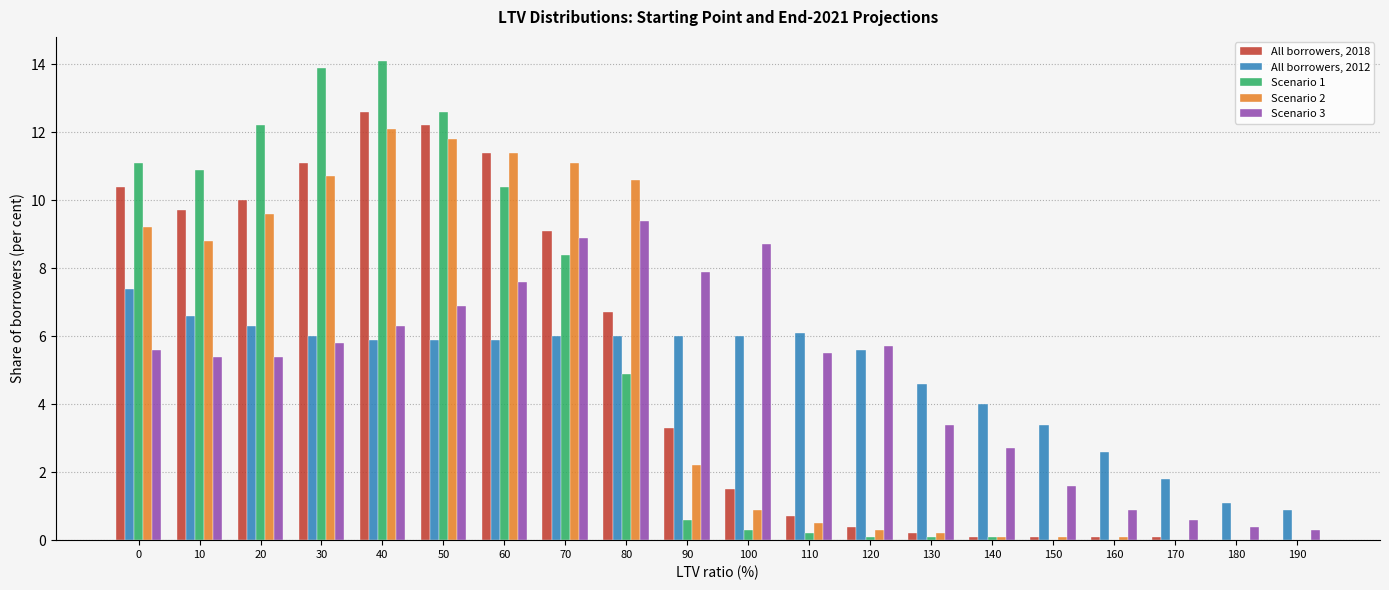

Reading left to right, transcribe all the data shown in this chart.

All borrowers, 2018: 10.4	9.7	10.0	11.1	12.6	12.2	11.4	9.1	6.7	3.3	1.5	0.7	0.4	0.2	0.1	0.1	0.1	0.1	0.0	0.0
All borrowers, 2012: 7.4	6.6	6.3	6.0	5.9	5.9	5.9	6.0	6.0	6.0	6.0	6.1	5.6	4.6	4.0	3.4	2.6	1.8	1.1	0.9
Scenario 1: 11.1	10.9	12.2	13.9	14.1	12.6	10.4	8.4	4.9	0.6	0.3	0.2	0.1	0.1	0.1	0.0	0.0	0.0	0.0	0.0
Scenario 2: 9.2	8.8	9.6	10.7	12.1	11.8	11.4	11.1	10.6	2.2	0.9	0.5	0.3	0.2	0.1	0.1	0.1	0.0	0.0	0.0
Scenario 3: 5.6	5.4	5.4	5.8	6.3	6.9	7.6	8.9	9.4	7.9	8.7	5.5	5.7	3.4	2.7	1.6	0.9	0.6	0.4	0.3